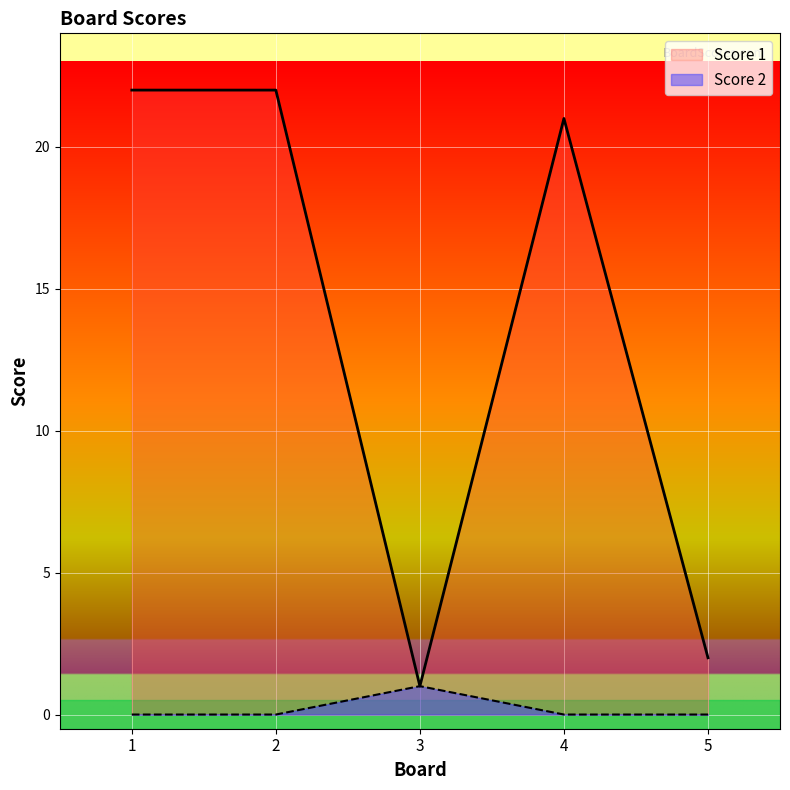

At which category is the sum across all series the highest?

1